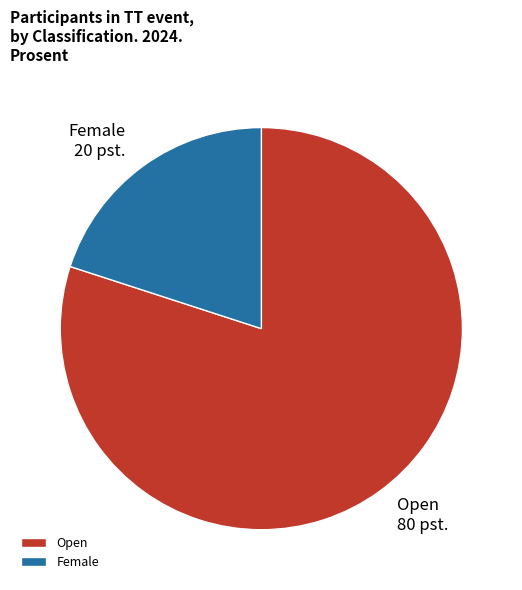

Which has a higher value, Female or Open?

Open